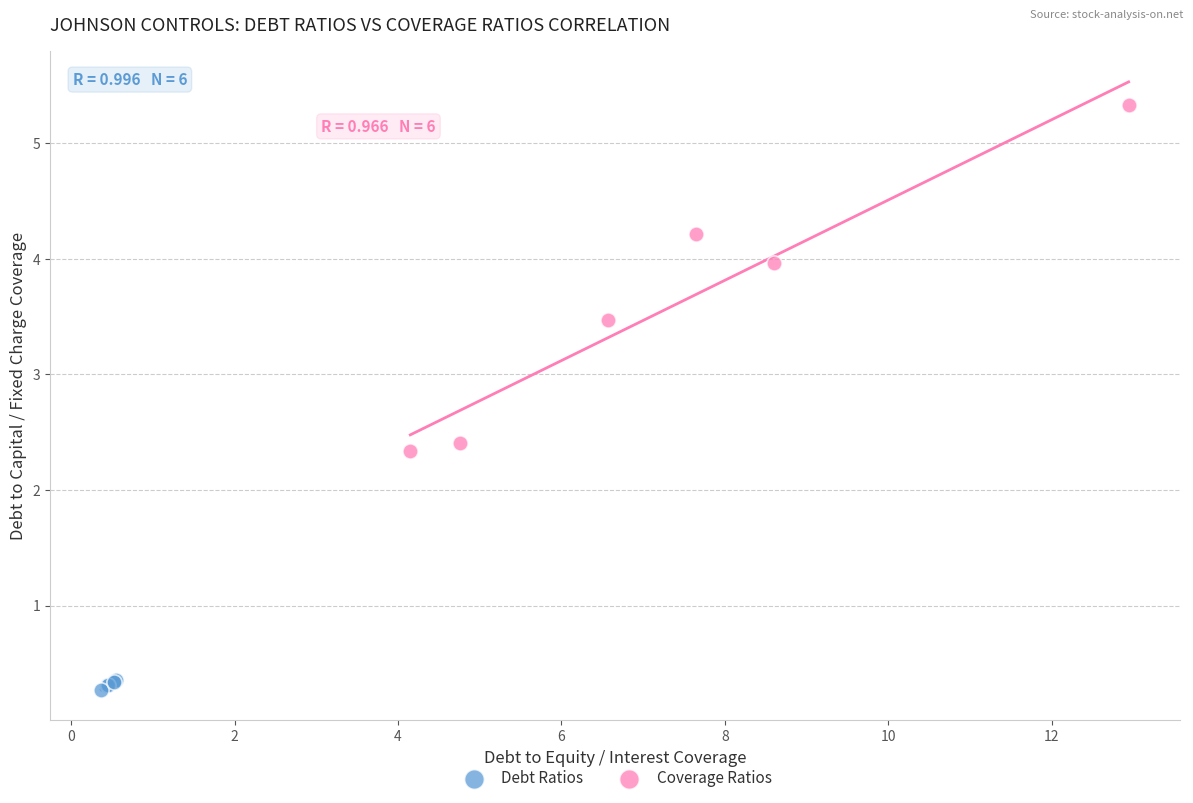

Which series reaches the minimum Y coordinate?

Debt Ratios